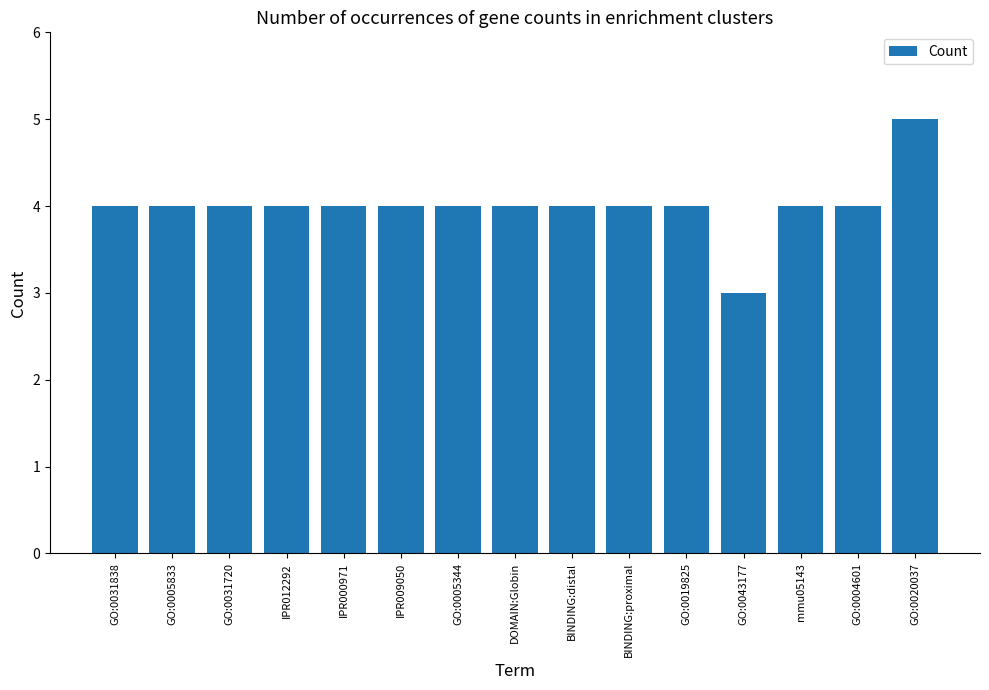

What is the difference between the second highest and minimum values?

1